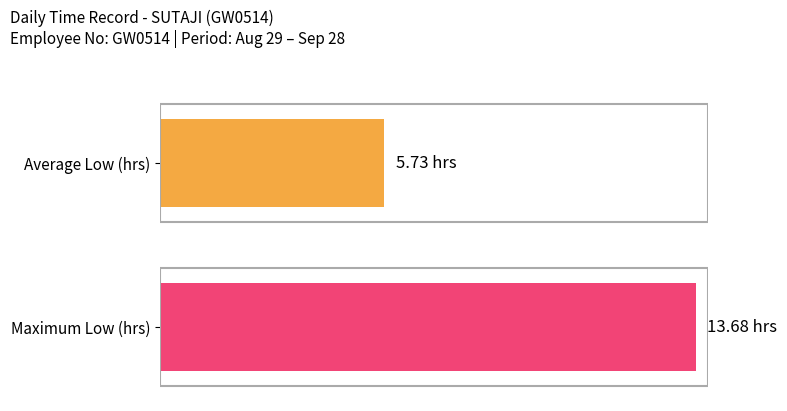

How many series are shown in this chart?

1